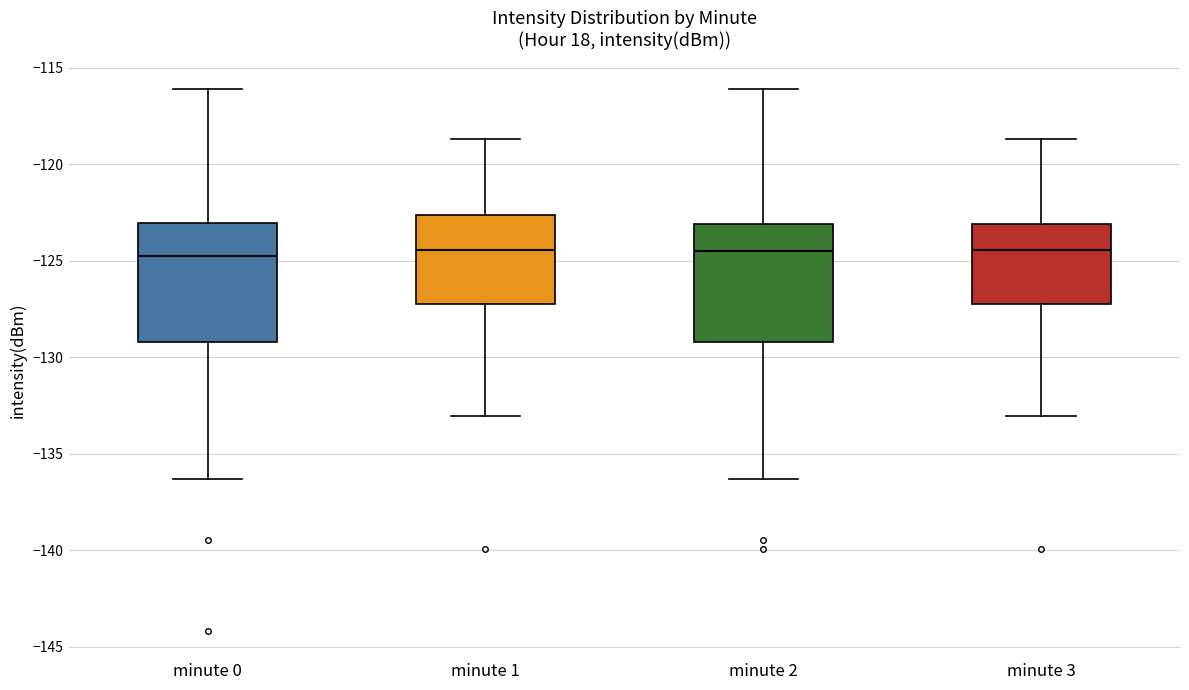

Reading left to right, read every box against the y-axis: the position of its median line, the range the box covers, and the ends of its whiskers. The values are not printed on the chart, so give them approximately, as read against the axis.

minute 0: median -124.5, box -129.0 to -123.0, whiskers -136.5 to -116.0
minute 1: median -124.5, box -127.0 to -122.5, whiskers -133.0 to -118.5
minute 2: median -124.5, box -129.0 to -123.0, whiskers -136.5 to -116.0
minute 3: median -124.5, box -127.0 to -123.0, whiskers -133.0 to -118.5